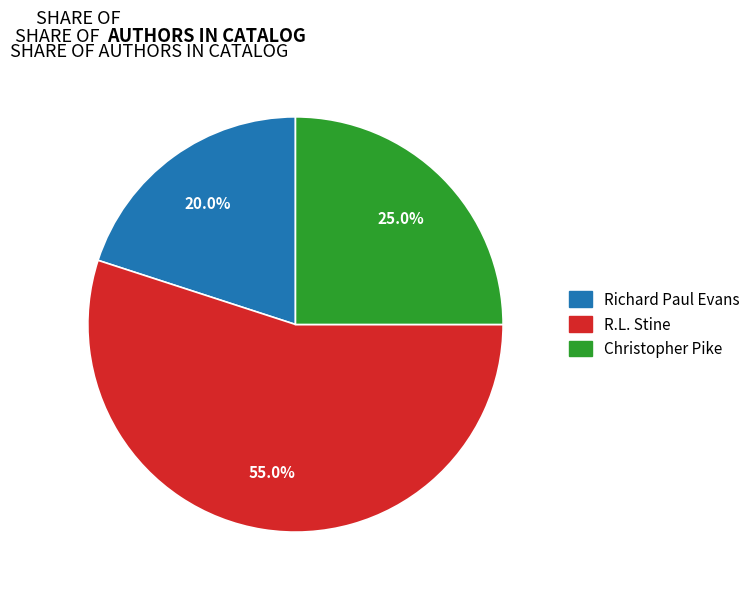

Is there any slice that represents more than half of the pie?

Yes